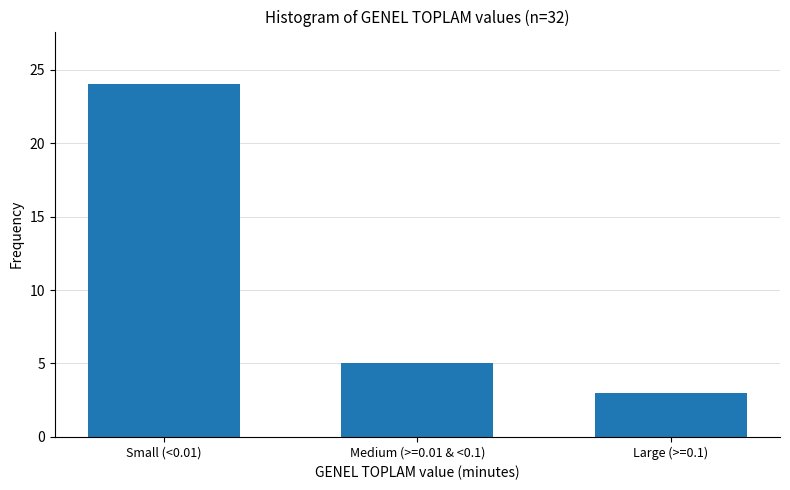

Reading left to right, what are all the values shown in this chart?

Small (<0.01)=24	Medium (>=0.01 & <0.1)=5	Large (>=0.1)=3